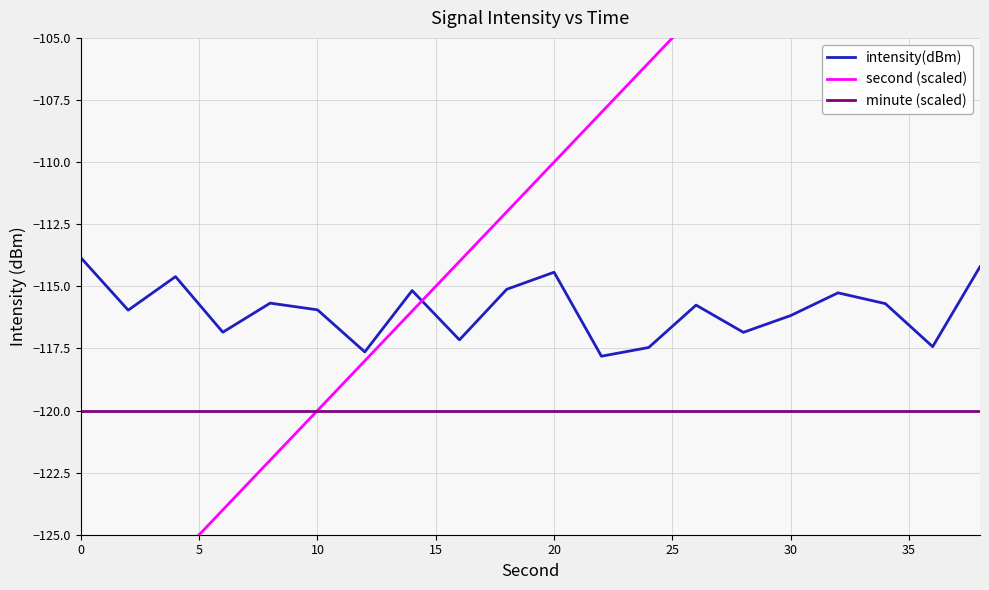

True or false: intensity(dBm) and minute (scaled) cross at least once.

False